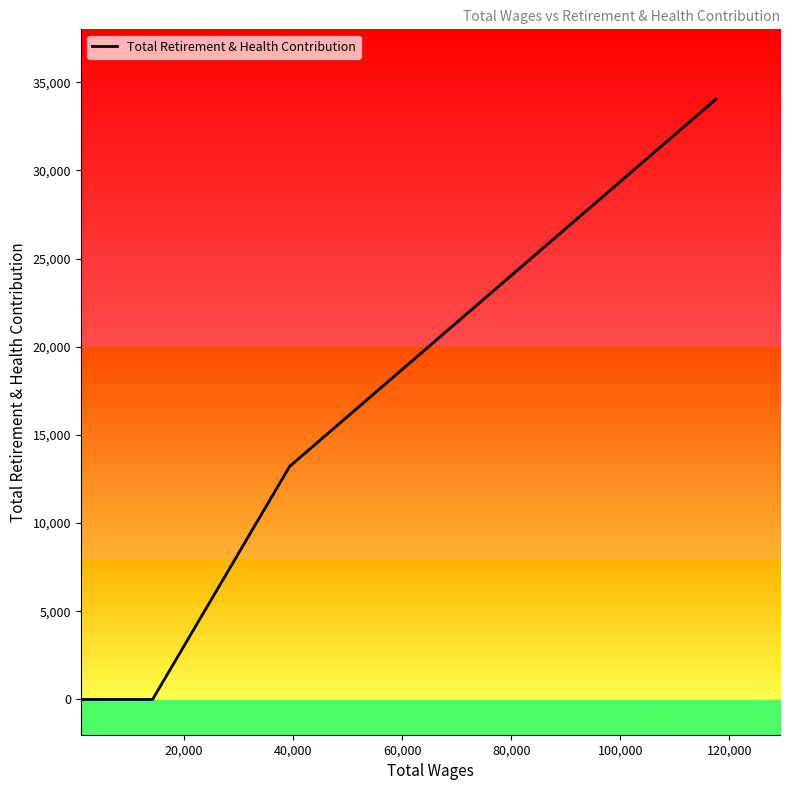

What is the sum of all values?

47252